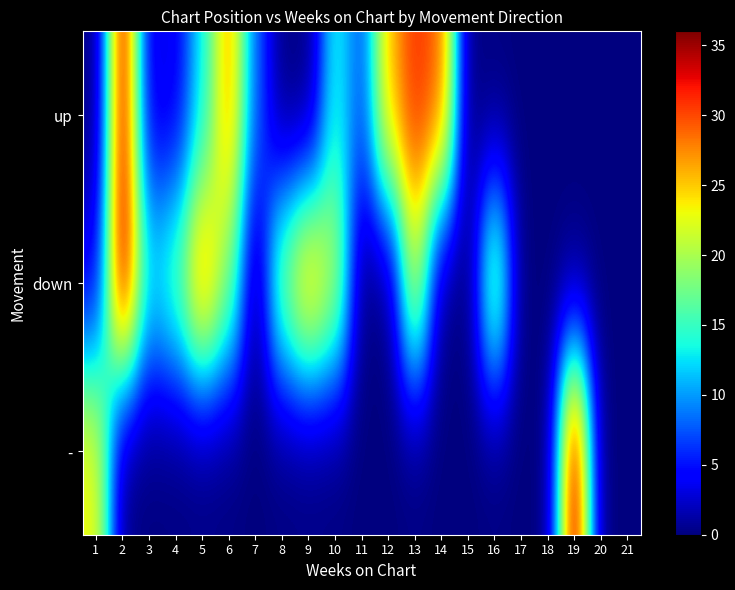

At which category is the sum across all series the highest?

2